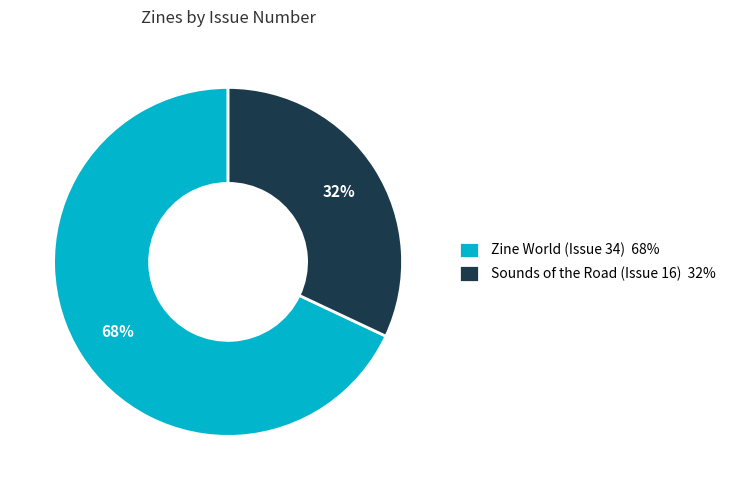

Which category accounts for the majority?

Zine World (Issue 34)